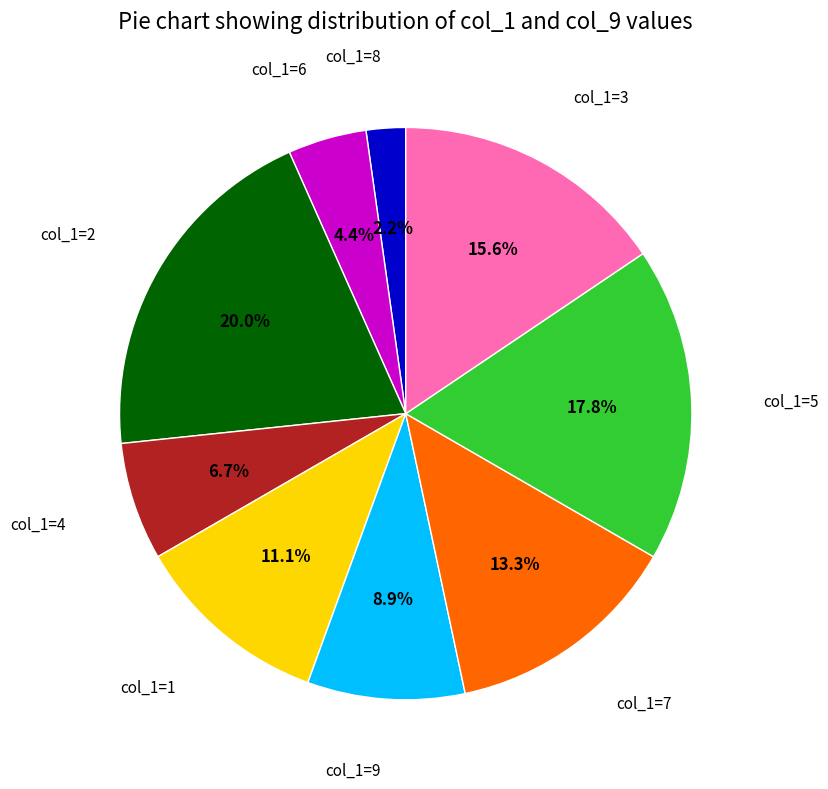

Is there any slice that represents more than half of the pie?

No